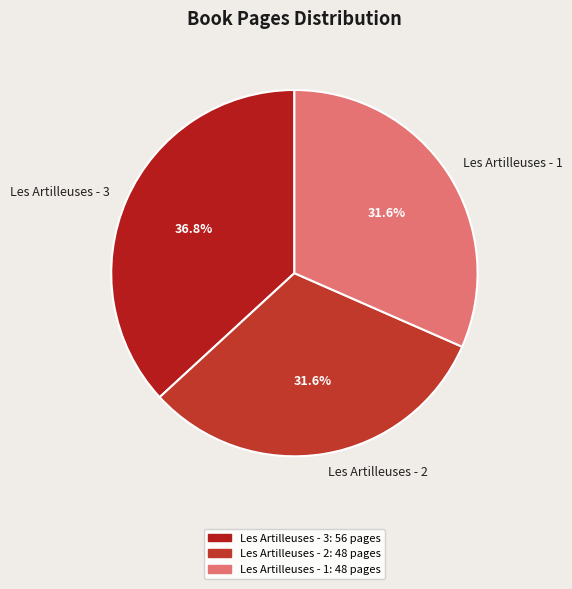

How much of the chart is everything except Les Artilleuses - 2?

68.4%